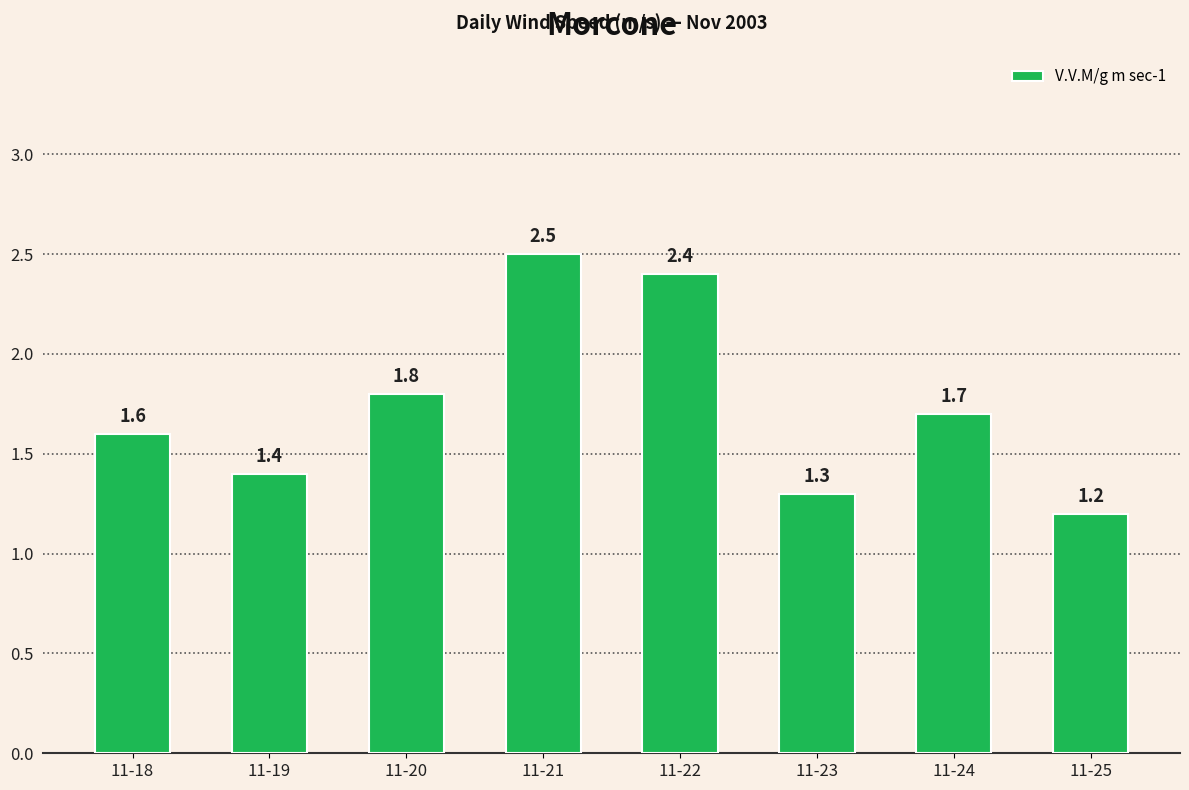

Reading left to right, extract all data points from this chart.

1.6	1.4	1.8	2.5	2.4	1.3	1.7	1.2